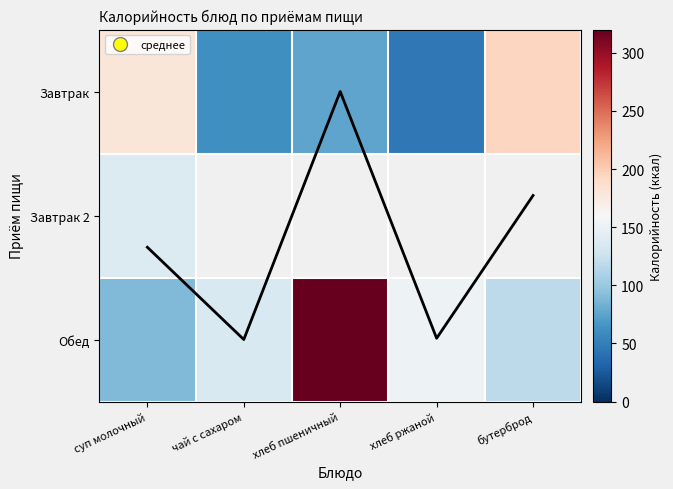

Where is Завтрак nearest to the value 120?

хлеб пшеничный